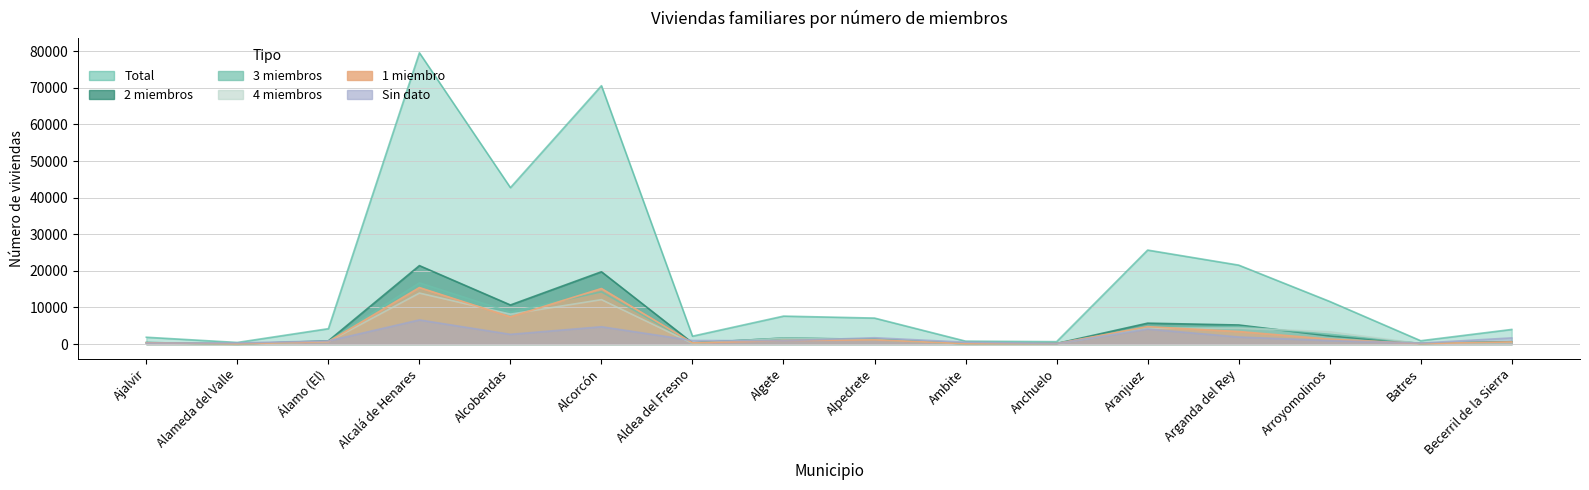

At Alpedrete, list the series in order from largest to smallest.

Total, Sin dato, 2 miembros, 4 miembros, 3 miembros, 1 miembro